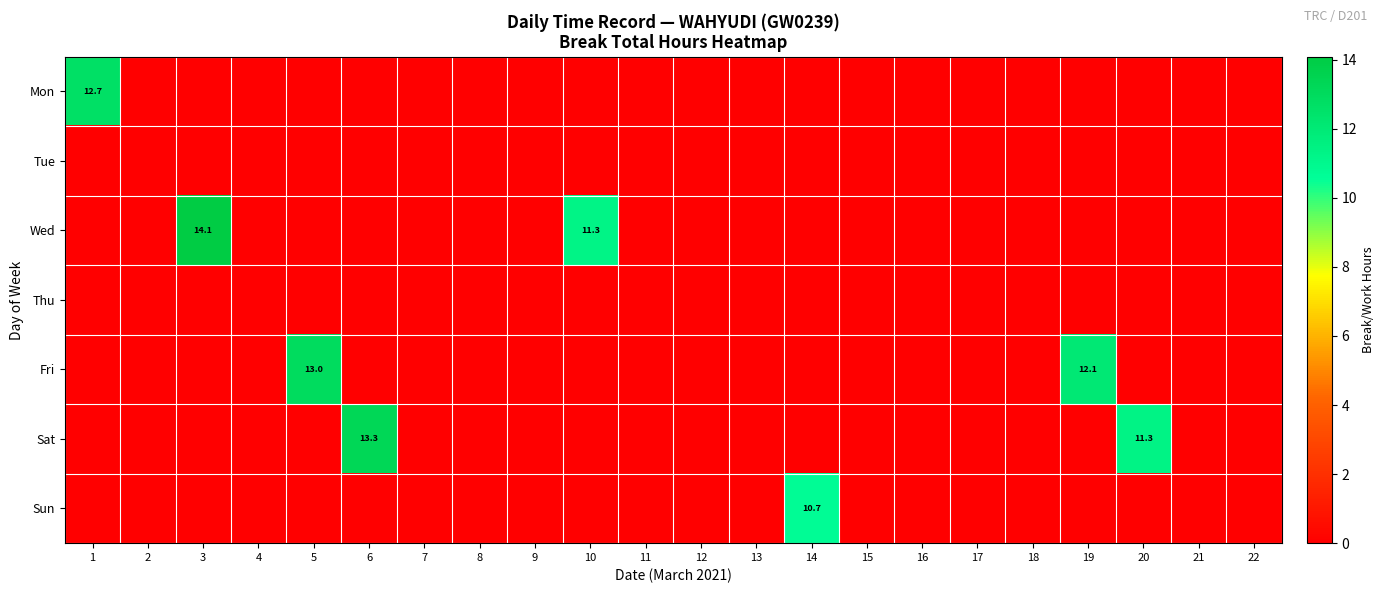

Rank the categories by Sun value from lowest to highest.

1, 2, 3, 4, 5, 6, 7, 8, 9, 10, 11, 12, 13, 15, 16, 17, 18, 19, 20, 21, 22, 14